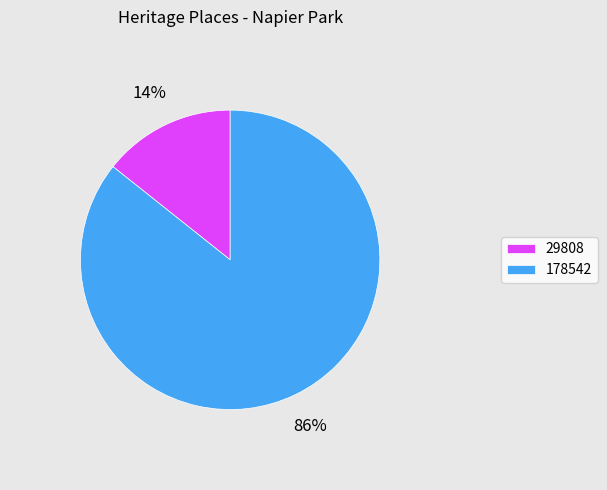

To the nearest percent, what percentage of the pie is 178542?

86%